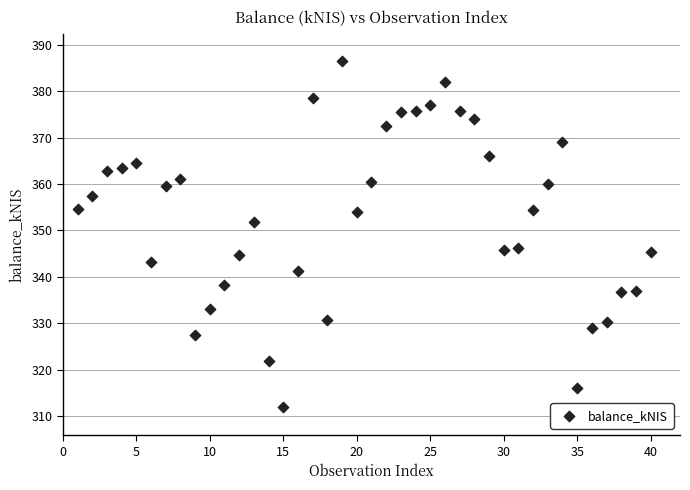

What is the range of X values (max minus min)?

39.0